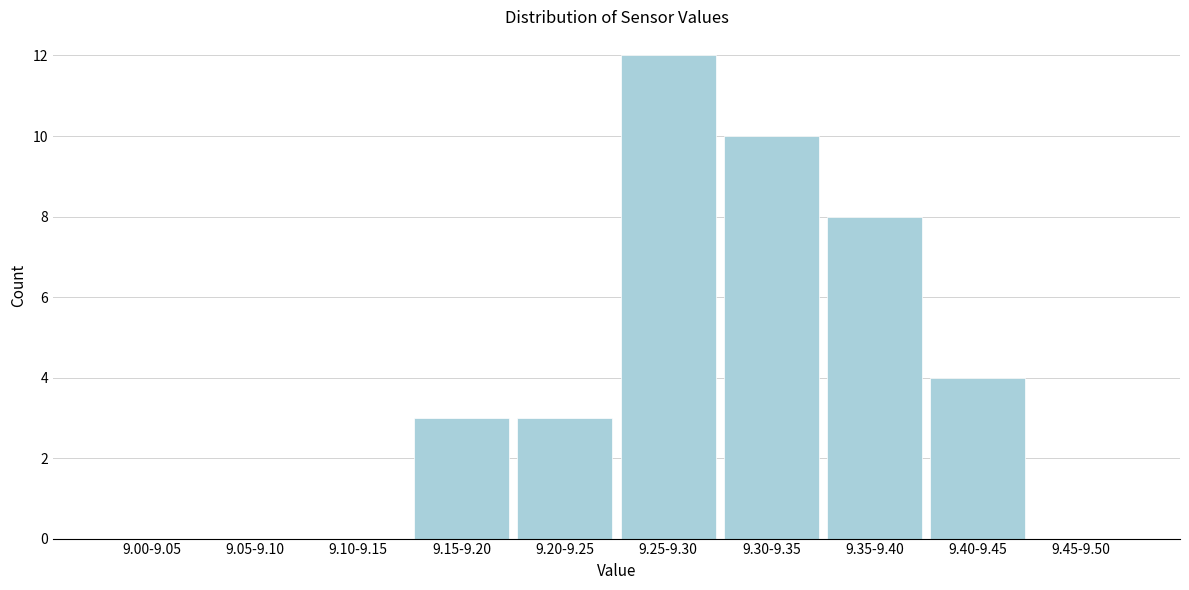

Reading left to right, extract all data points from this chart.

9.00-9.05=0	9.05-9.10=0	9.10-9.15=0	9.15-9.20=3	9.20-9.25=3	9.25-9.30=12	9.30-9.35=10	9.35-9.40=8	9.40-9.45=4	9.45-9.50=0